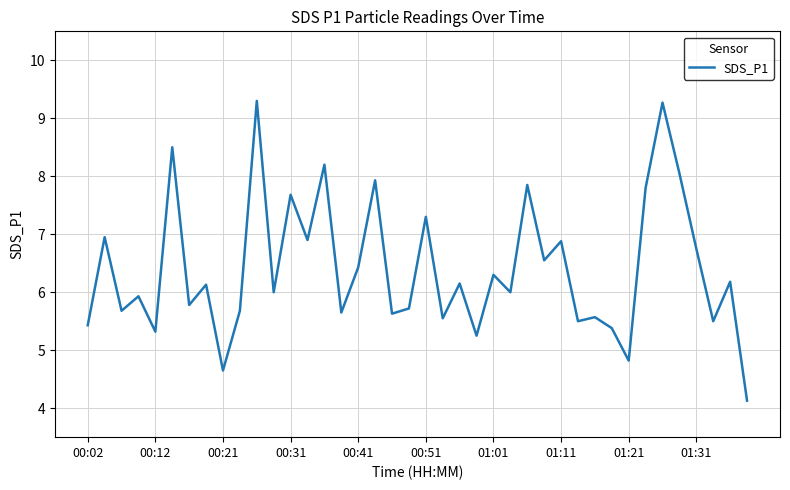

What is the maximum value shown in the chart?

9.3